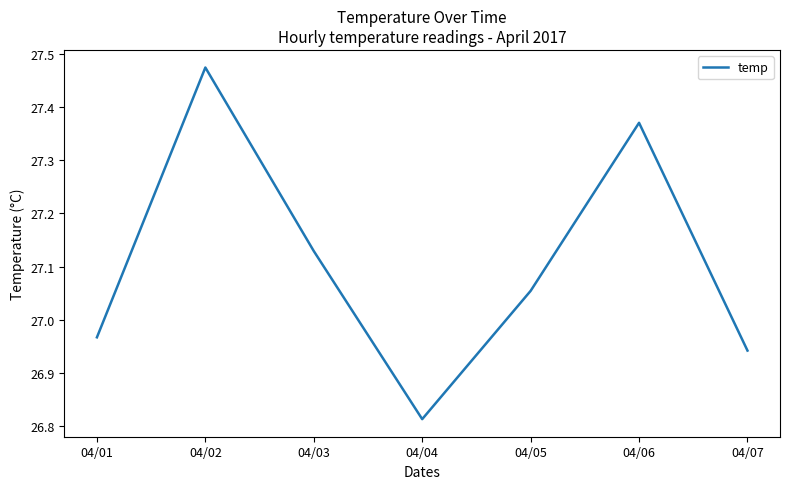

Is this an area chart (filled region under the line)?

No